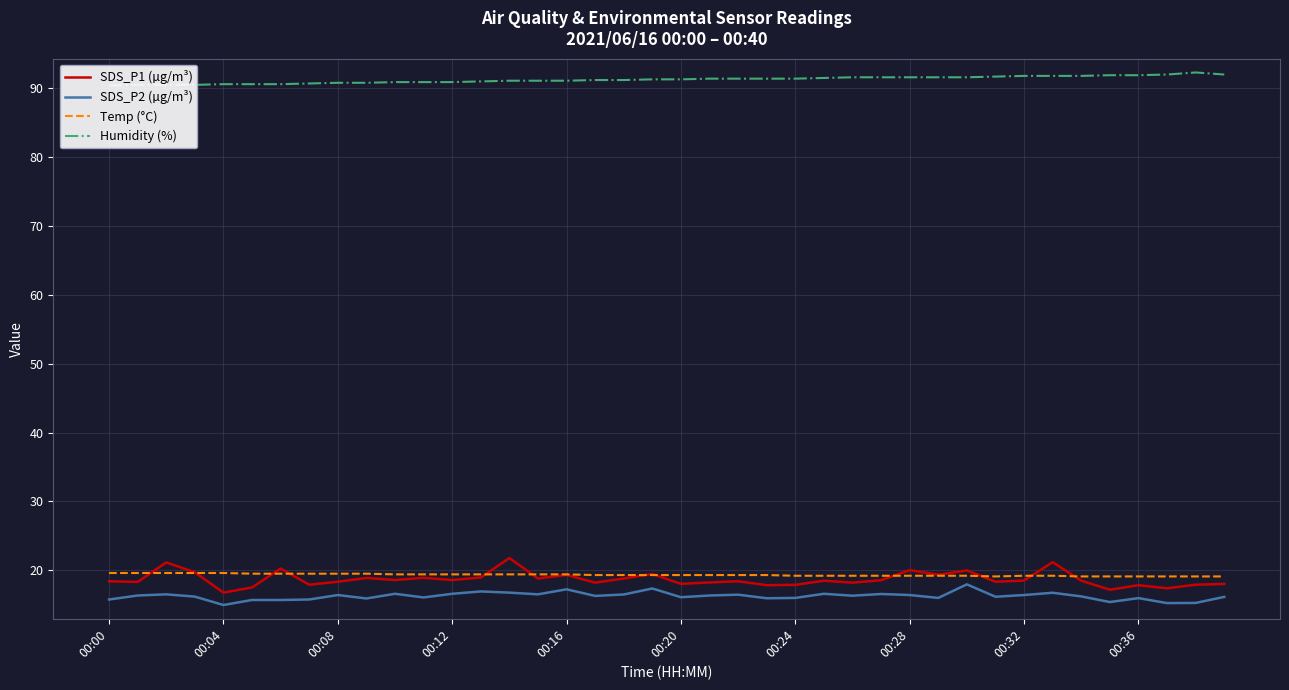

What position from the left is 00:00?

1